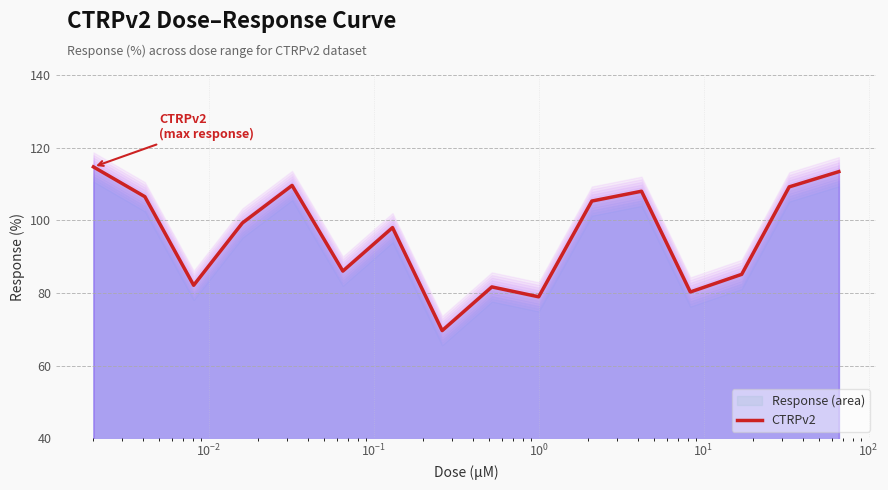

What is the lowest value of the CTRPv2 series?

69.6